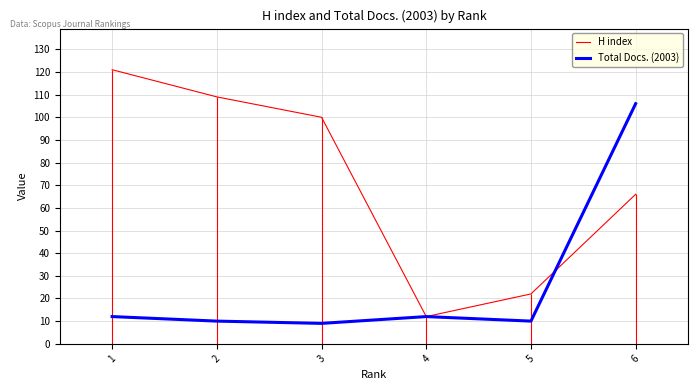

Between which two adjacent categories do H index and Total Docs. (2003) first intersect?

5 and 6